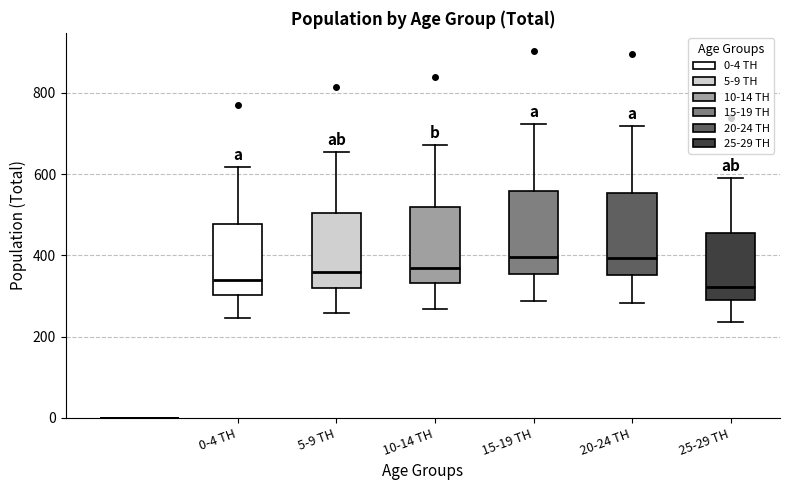

Reading left to right, read every box against the y-axis: the position of its median line, the range the box covers, and the ends of its whiskers. The values are not printed on the chart, so give them approximately, as read against the axis.

0-4 TH: median 340, box 300 to 480, whiskers 240 to 620
5-9 TH: median 360, box 320 to 500, whiskers 260 to 660
10-14 TH: median 360, box 340 to 520, whiskers 260 to 680
15-19 TH: median 400, box 360 to 560, whiskers 280 to 720
20-24 TH: median 400, box 360 to 560, whiskers 280 to 720
25-29 TH: median 320, box 300 to 460, whiskers 240 to 600